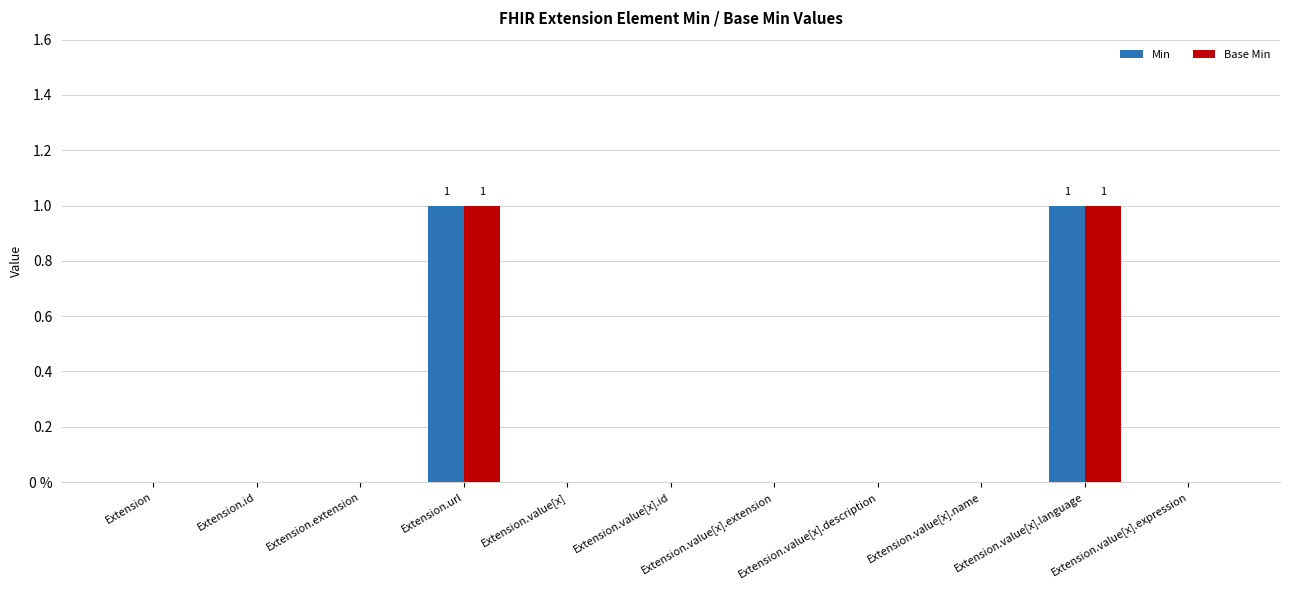

Are the bars grouped side by side (vs. stacked)?

Yes